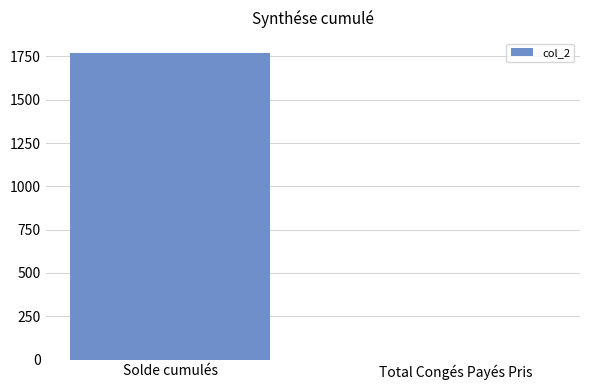

How many values exceed 1767?

1